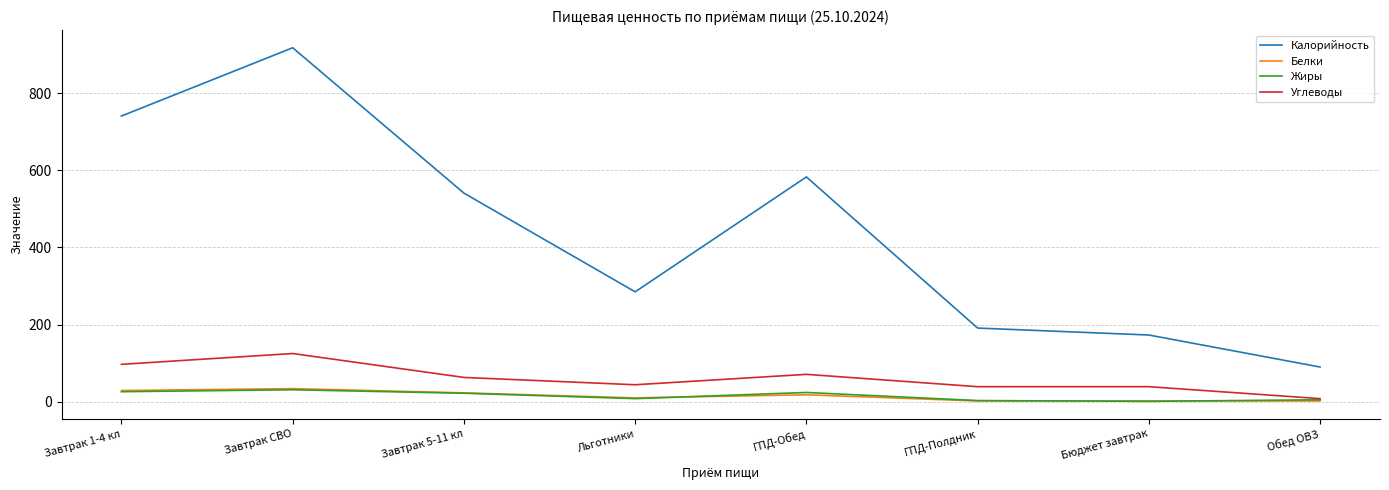

What is the minimum value shown in the chart?

1